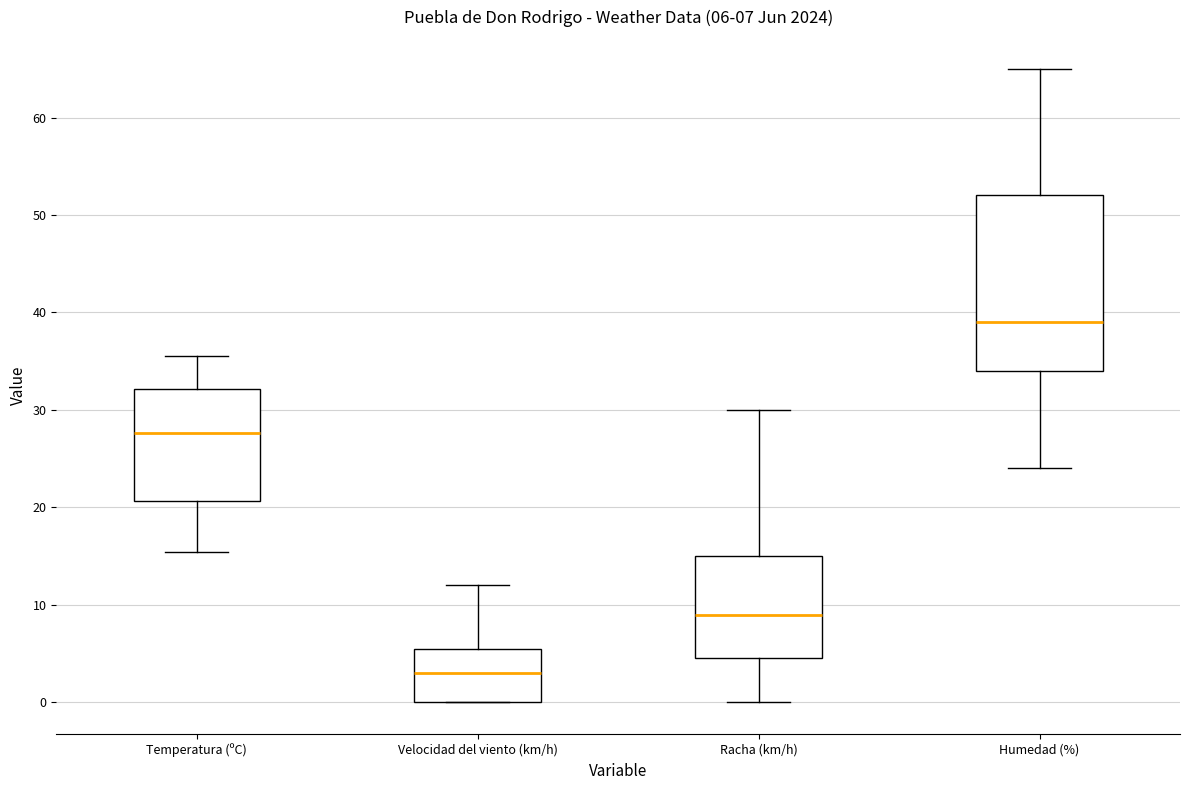

Comparing the boxes themselves (not the whiskers), which one is the tallest?

Humedad (%)